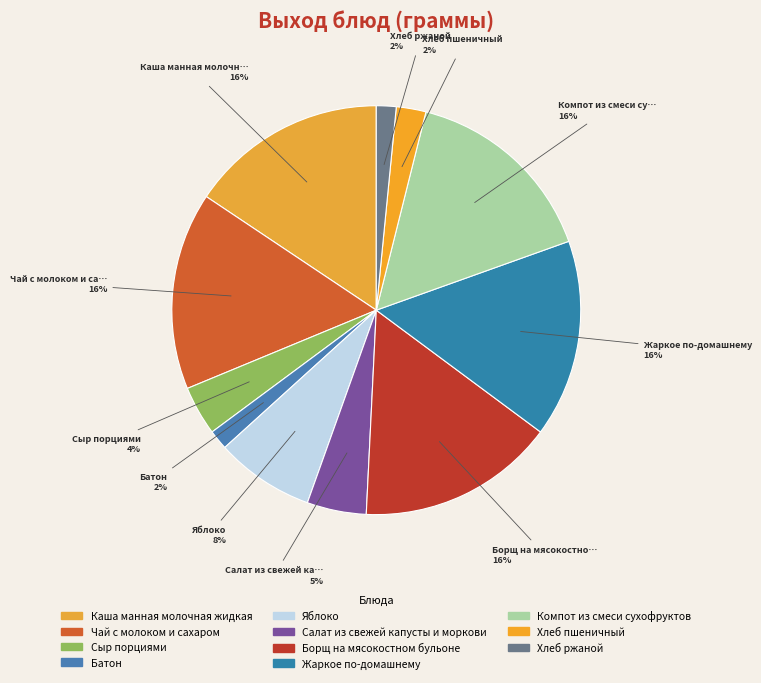

How many segments does this pie chart have?

11